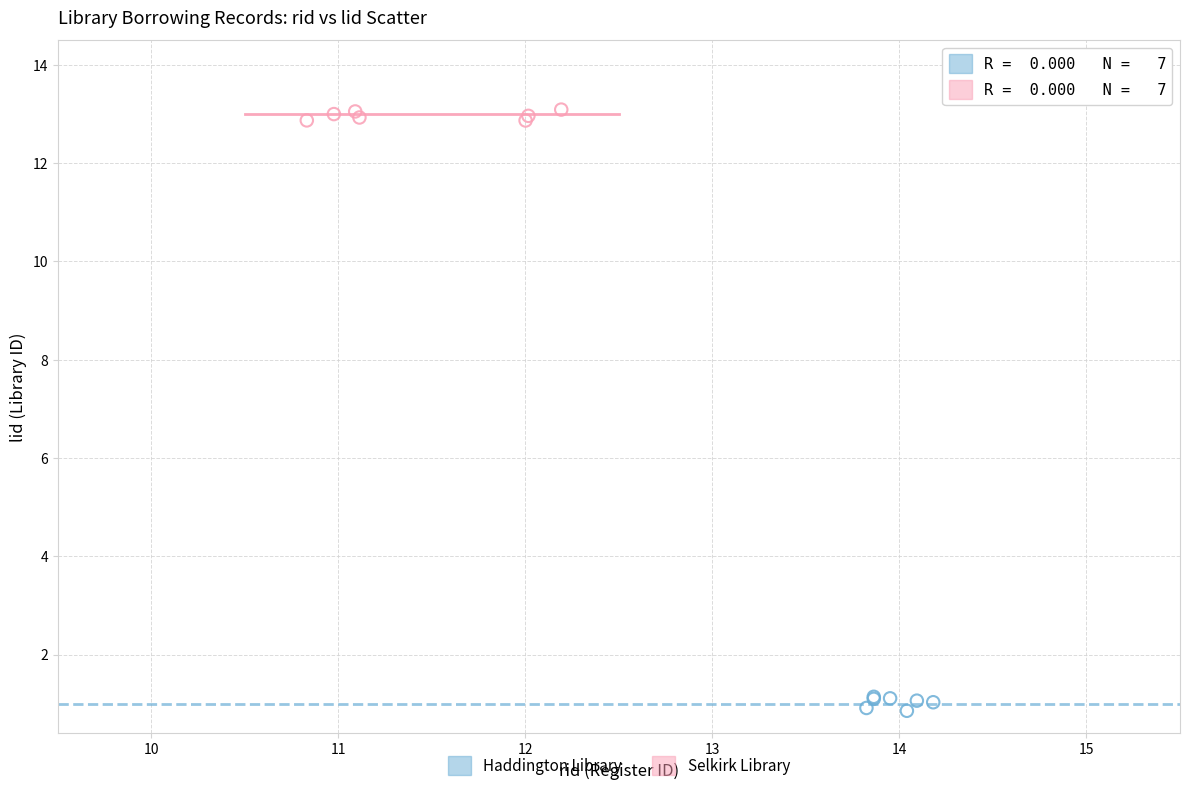

Which series reaches the minimum Y coordinate?

Haddington Library